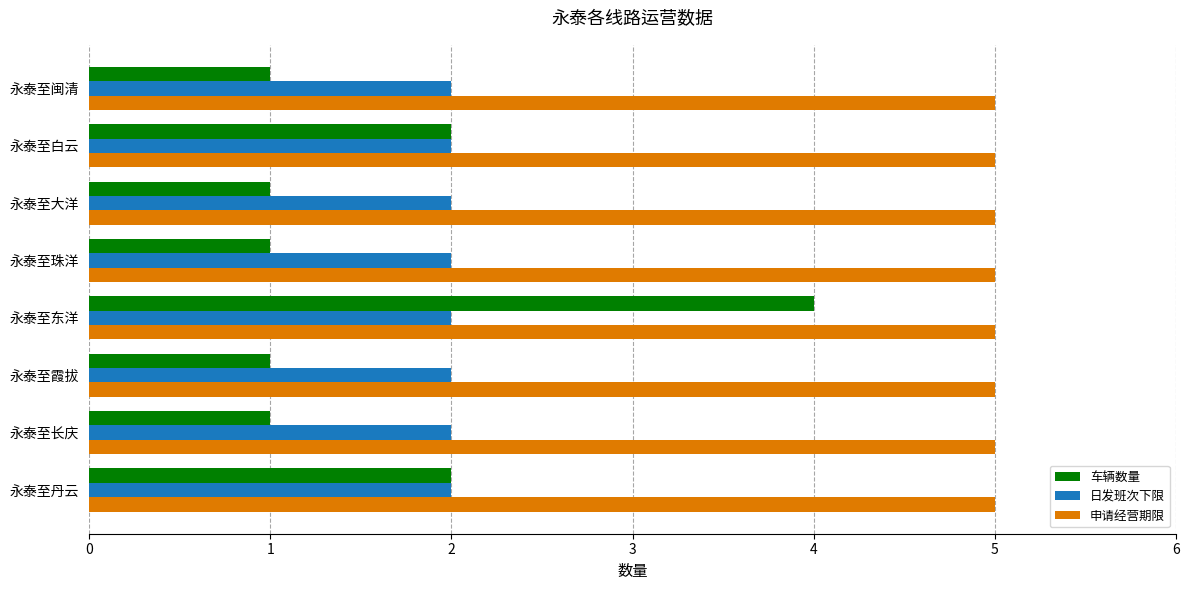

Rank the series at 永泰至长庆 from lowest to highest value.

车辆数量, 日发班次下限, 申请经营期限